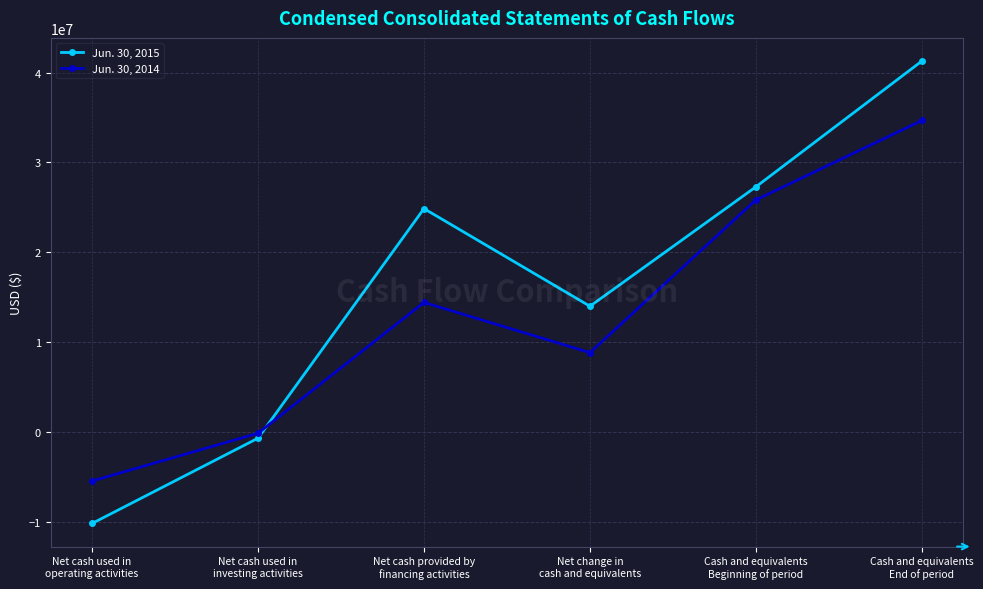

What is the label of the 1st point from the left?

Net cash used in
operating activities